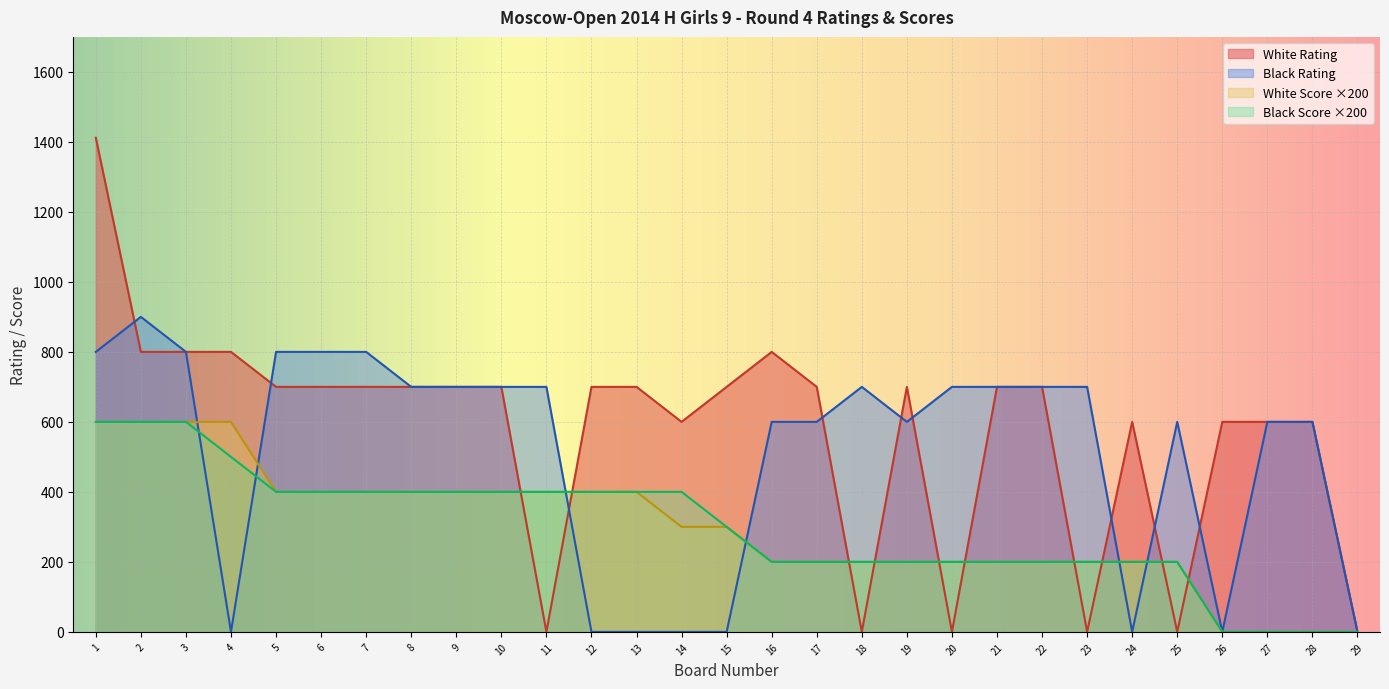

Which label corresponds to the smallest value in the chart?

11